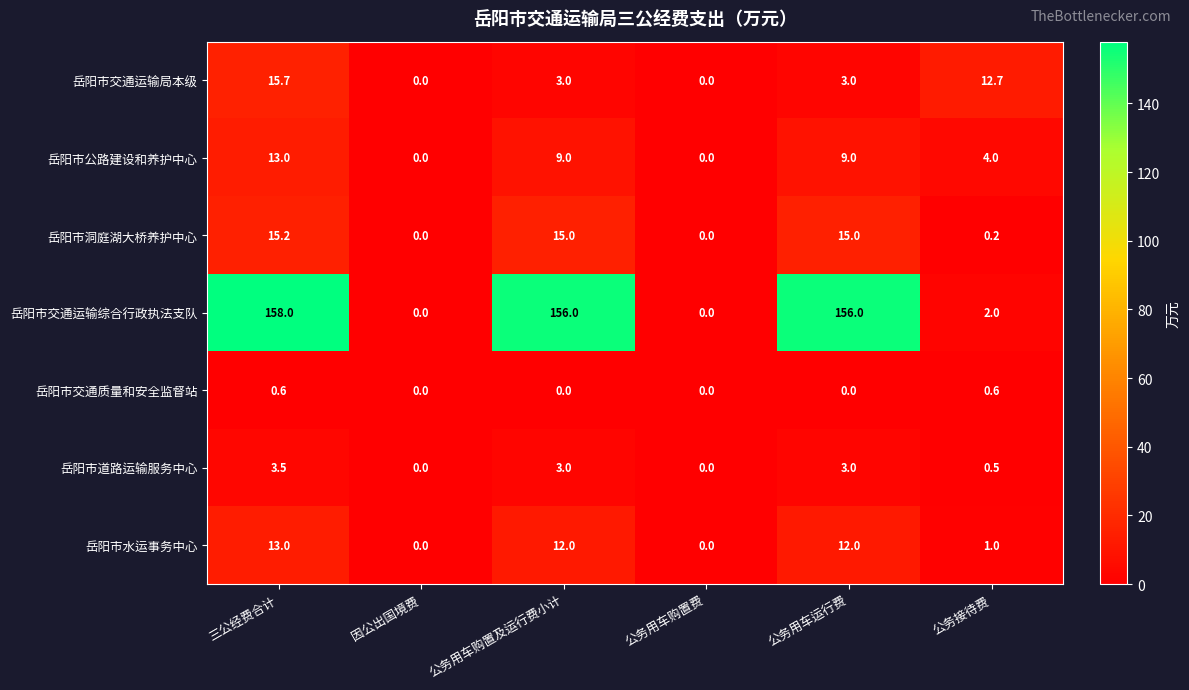

True or false: 岳阳市道路运输服务中心 has a value of 3.5 at 三公经费合计.

True